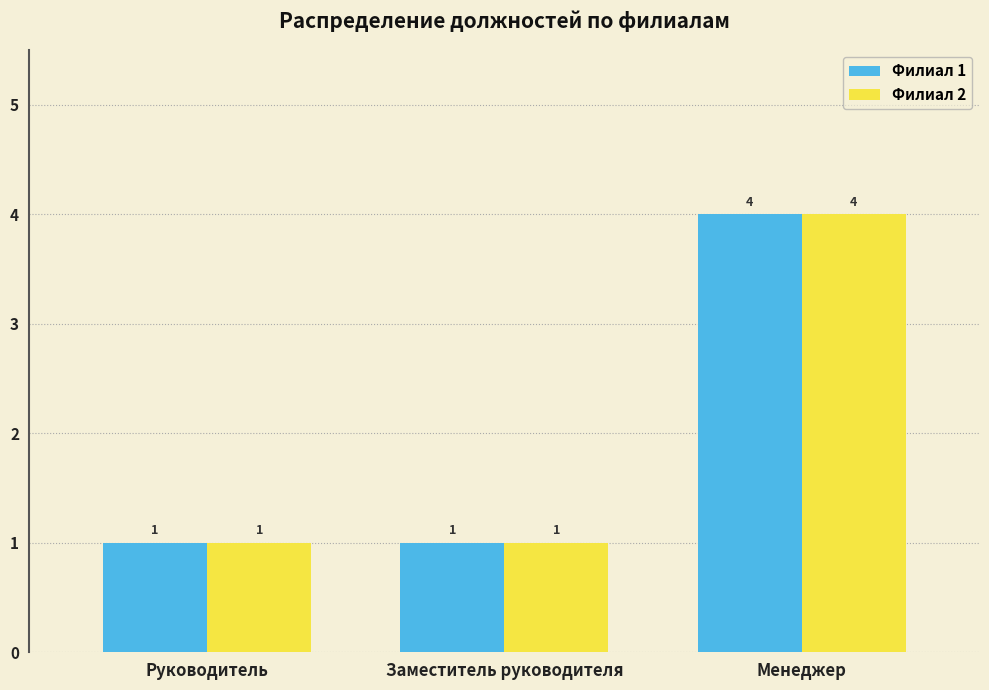

How many categories are shown in the chart?

3